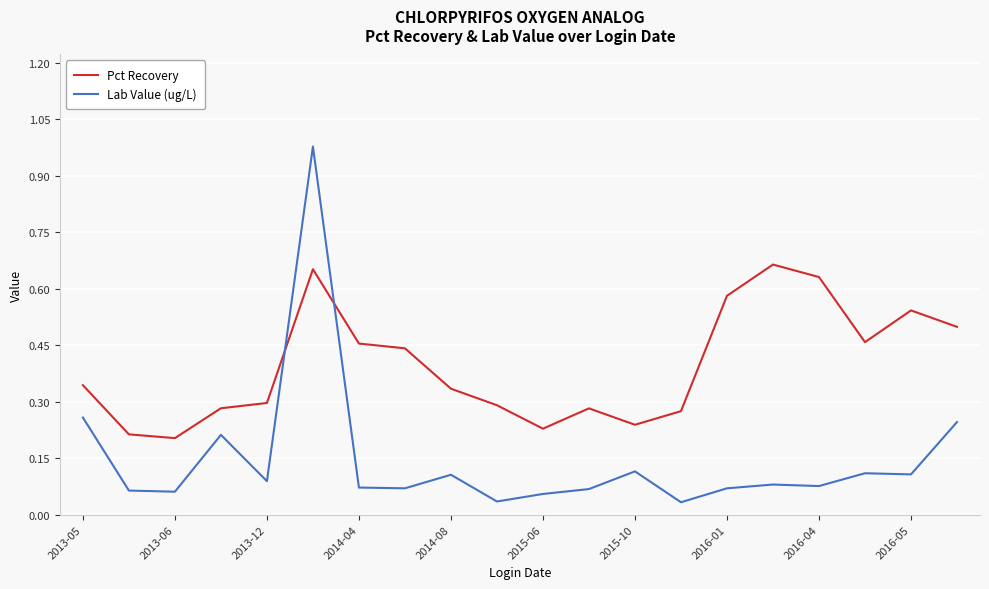

Which series has the largest total across all categories?

Pct Recovery